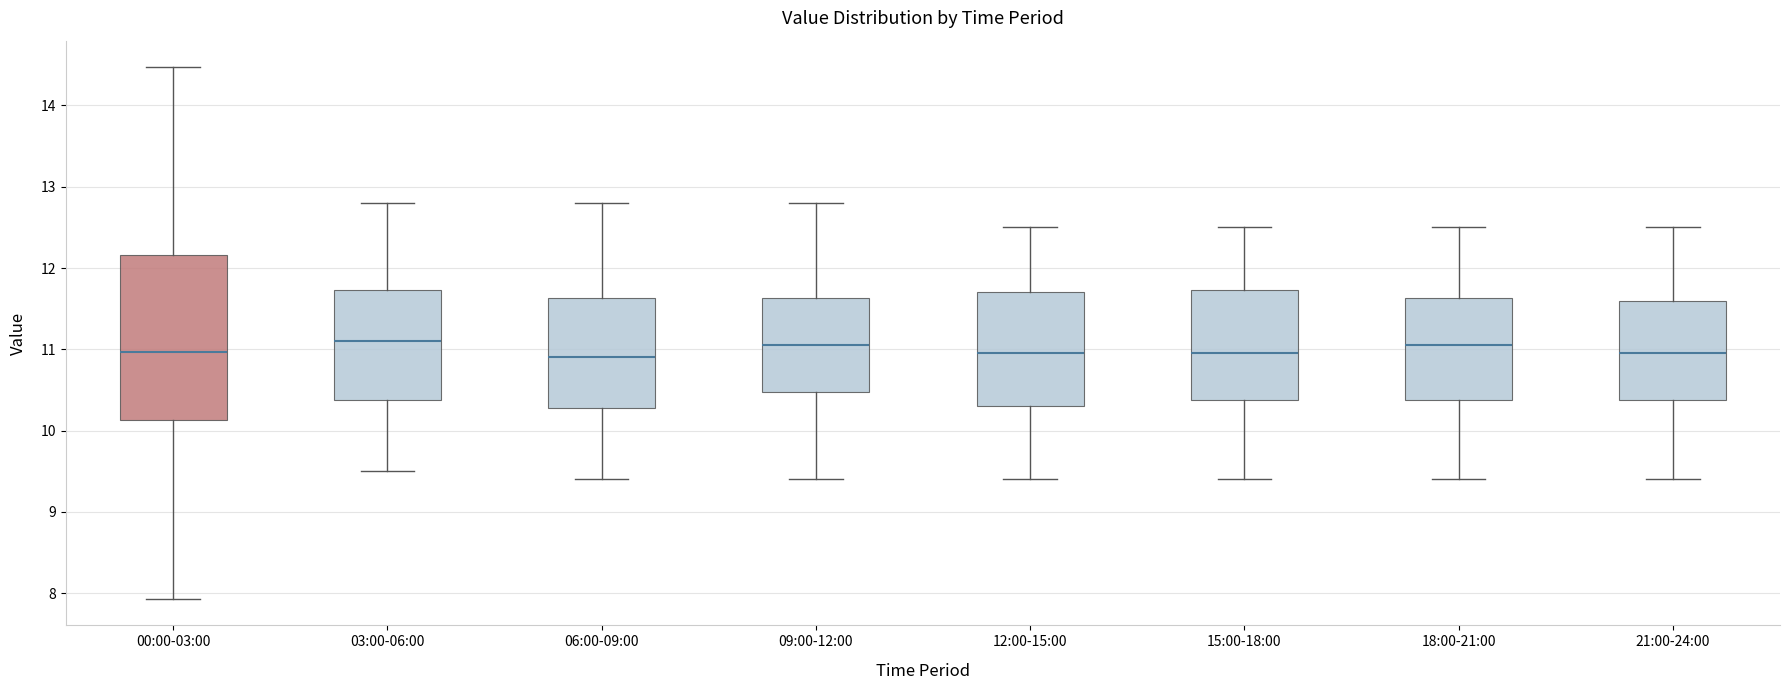

Reading left to right, transcribe this box plot: for each box, give where its median line is, the range the box spans, and where its two whiskers end, as read against the y-axis. The values are not printed on the chart, so give them approximately, as read against the axis.

00:00-03:00: median 11.0, box 10.1 to 12.2, whiskers 7.9 to 14.5
03:00-06:00: median 11.1, box 10.4 to 11.7, whiskers 9.5 to 12.8
06:00-09:00: median 10.9, box 10.3 to 11.6, whiskers 9.4 to 12.8
09:00-12:00: median 11.1, box 10.5 to 11.6, whiskers 9.4 to 12.8
12:00-15:00: median 11.0, box 10.3 to 11.7, whiskers 9.4 to 12.5
15:00-18:00: median 11.0, box 10.4 to 11.7, whiskers 9.4 to 12.5
18:00-21:00: median 11.1, box 10.4 to 11.6, whiskers 9.4 to 12.5
21:00-24:00: median 11.0, box 10.4 to 11.6, whiskers 9.4 to 12.5